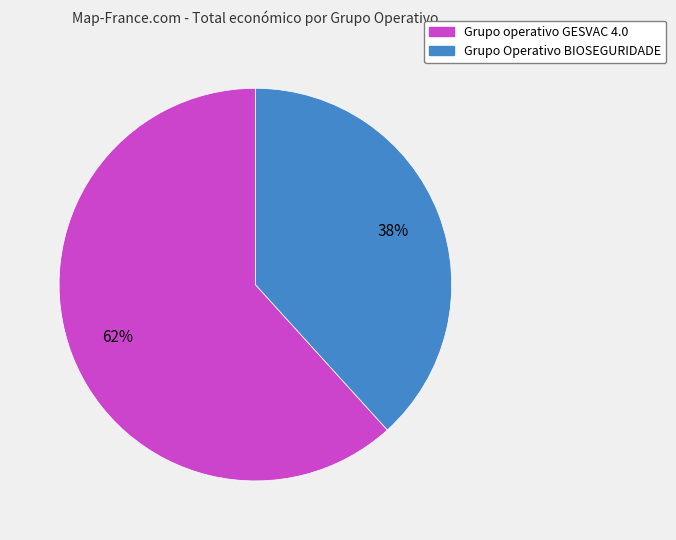

What is the largest slice in the pie chart?

Grupo operativo GESVAC 4.0